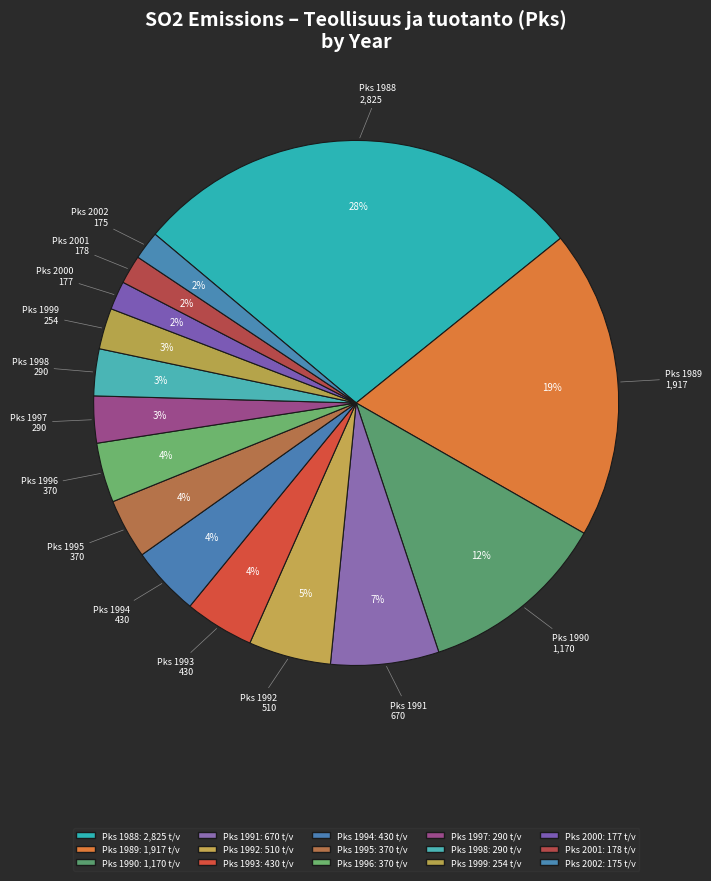

How many segments does this pie chart have?

15